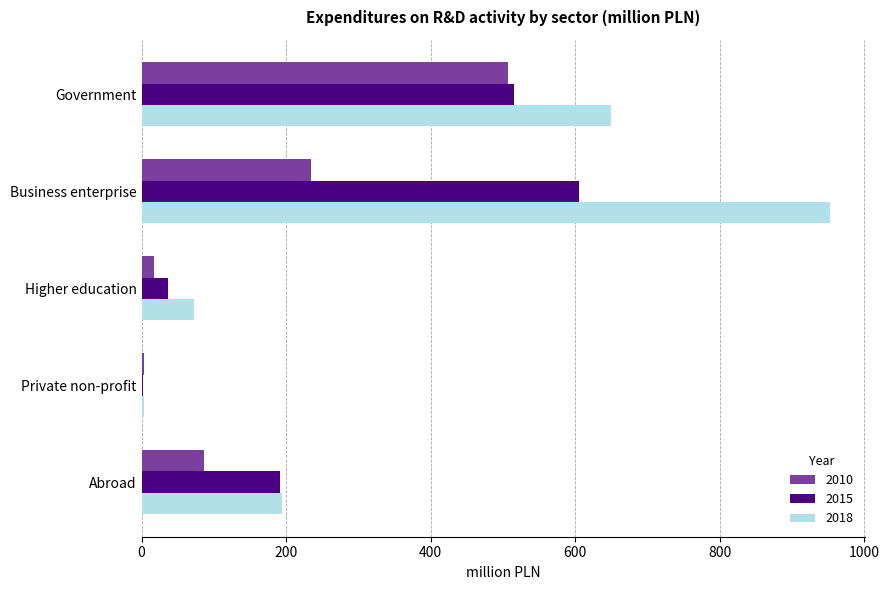

Is it true that 2015 equals 191.7 at Abroad?

True